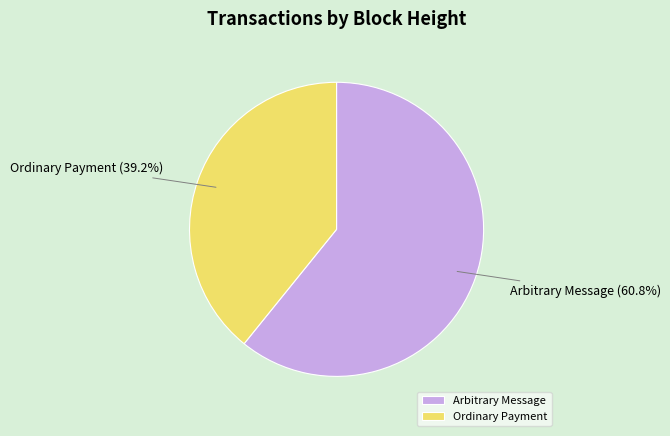

Approximately how many times larger is the value at Arbitrary Message compared to Ordinary Payment?

1.6